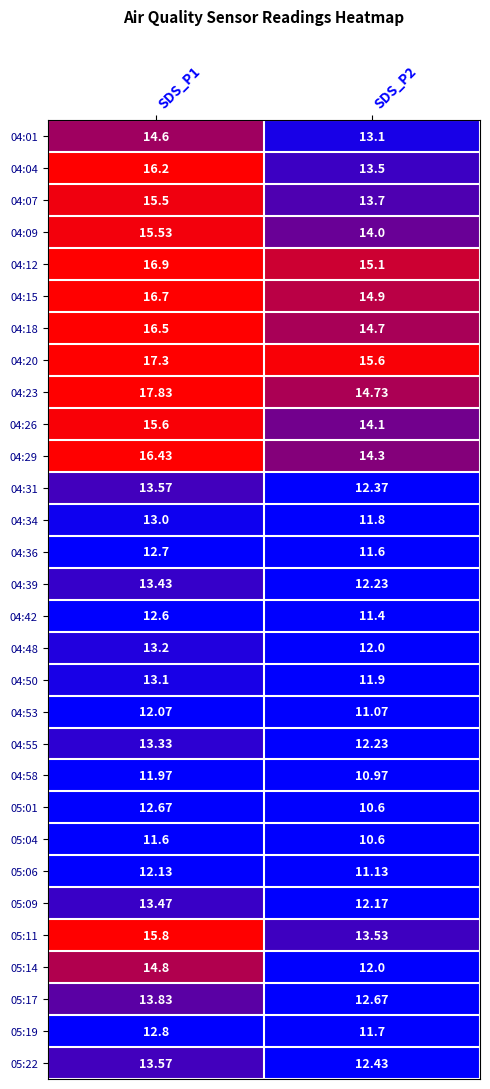

Is the value of 05:04 at SDS_P1 greater than the value of 04:50 at SDS_P1?

No